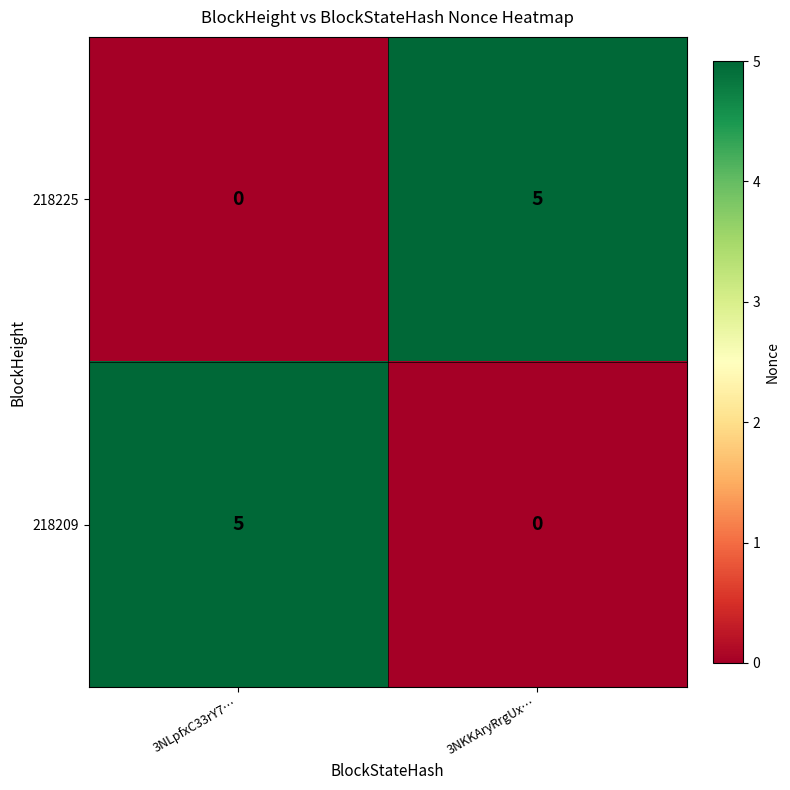

Which category has the highest value in the 218209 series?

3NLpfxC33rY7…